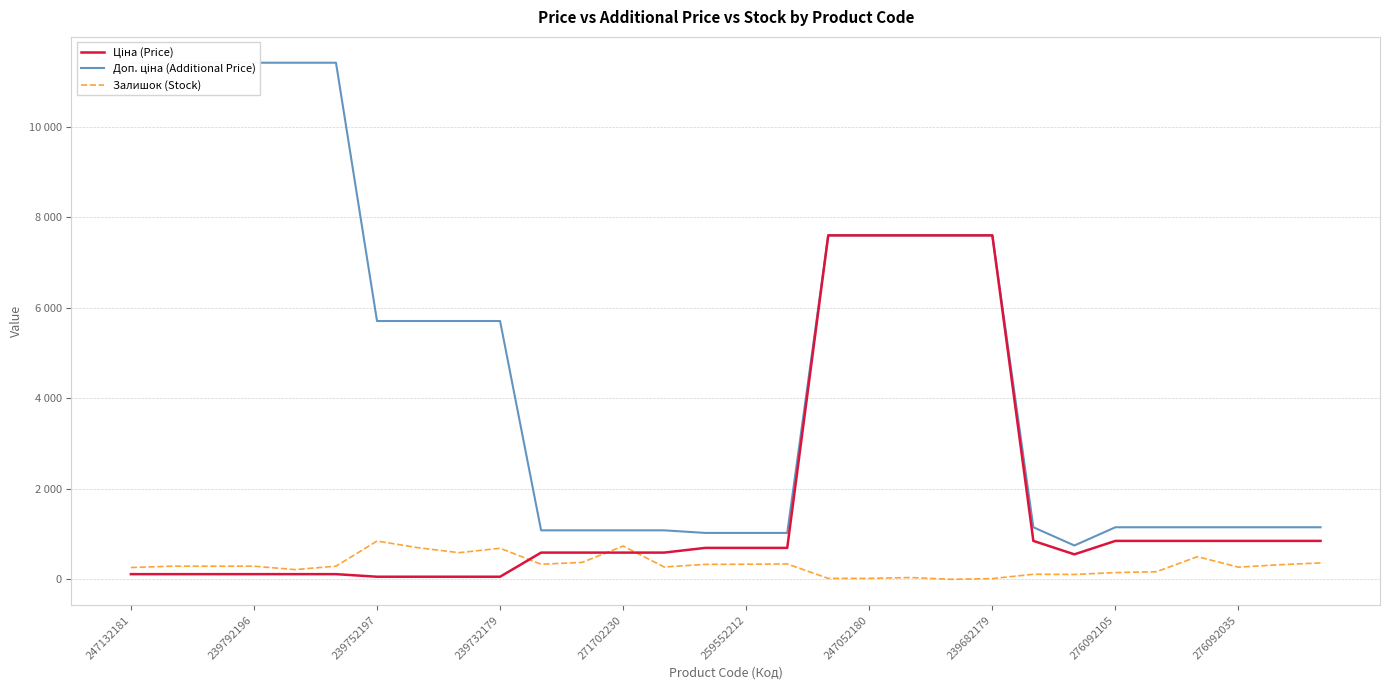

What is the difference between the second highest and second lowest values in the Доп. ціна (Additional Price) series?

10385.4